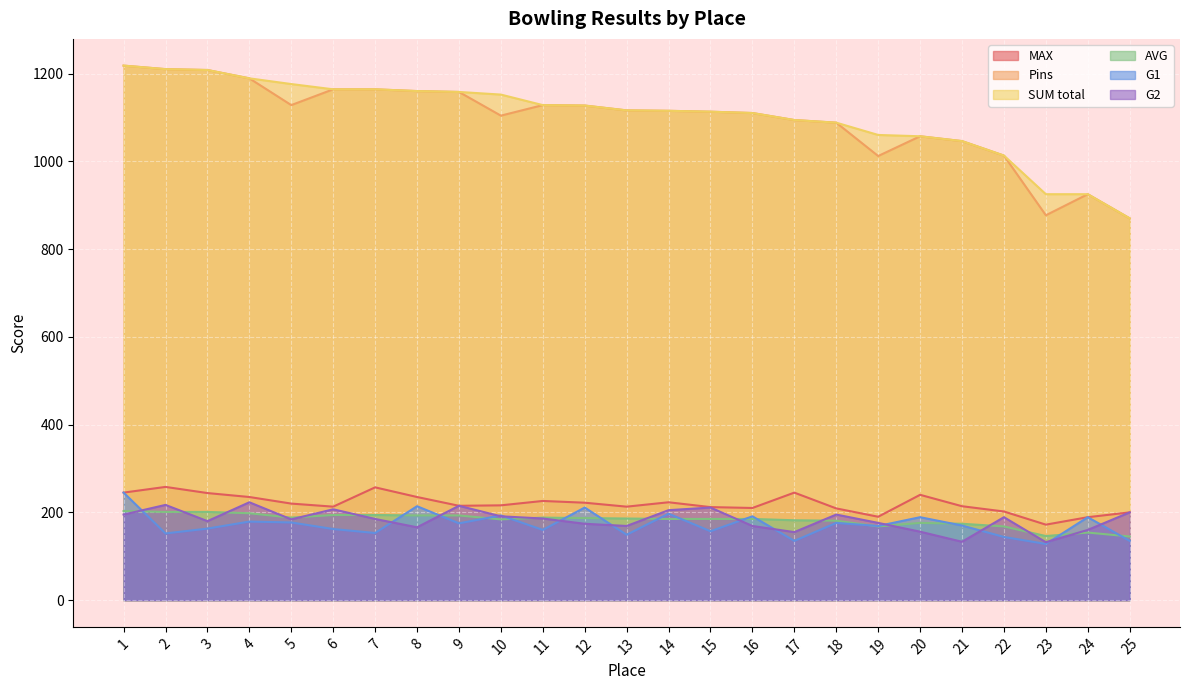

What is the value of the MAX point at the 13th from the left?

213